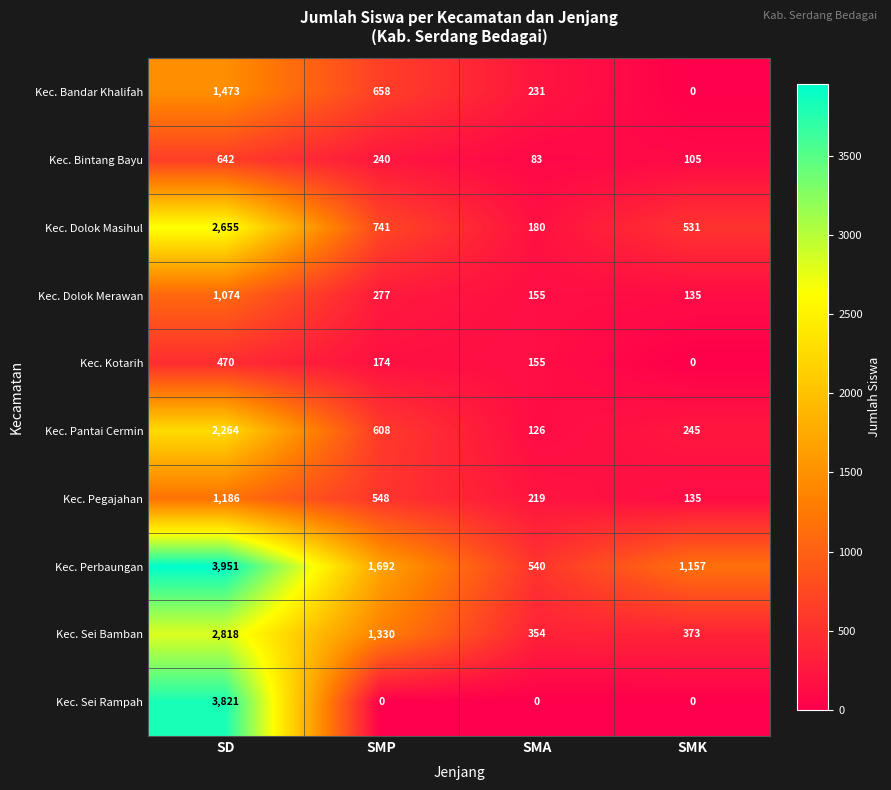

What is the spread (max minus min) of values at SMP?

1692